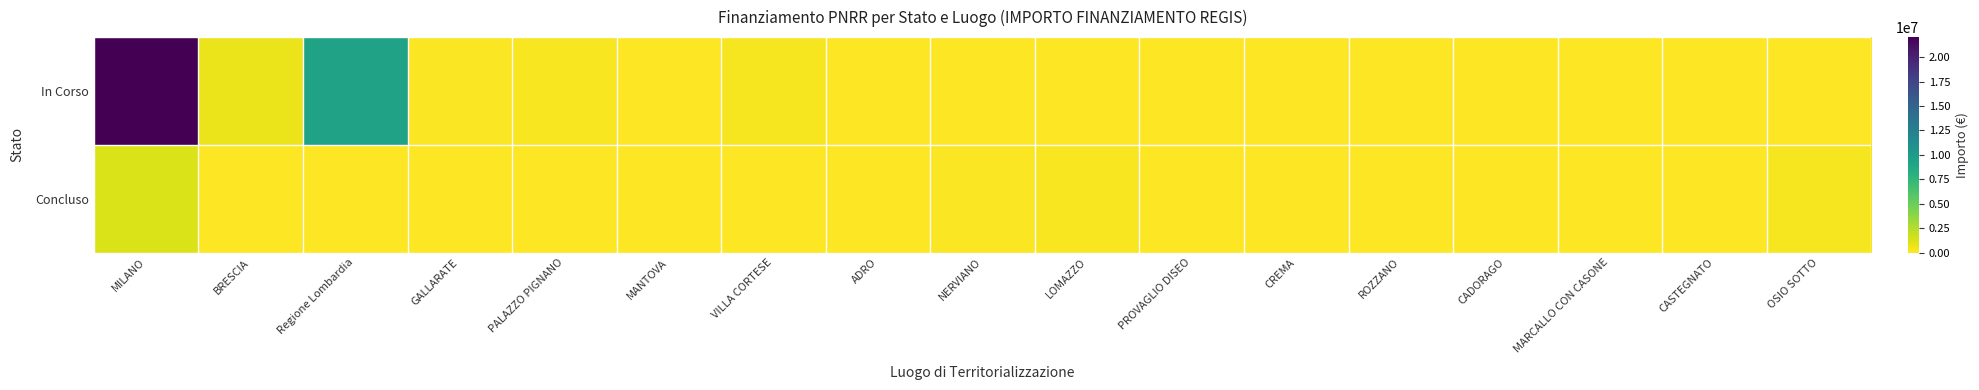

Reading right to left, what are all the values shown in this chart?

In Corso: OSIO SOTTO=0.0	CASTEGNATO=0.0	MARCALLO CON CASONE=0.0	CADORAGO=0.0	ROZZANO=0.0	CREMA=0.0	PROVAGLIO DISEO=0.0	LOMAZZO=0.0	NERVIANO=0.0	ADRO=58450.0	VILLA CORTESE=336205.7	MANTOVA=57500.0	PALAZZO PIGNANO=194200.0	GALLARATE=105085.0	Regione Lombardia=9360236.0	BRESCIA=606038.0	MILANO=22063140.8
Concluso: OSIO SOTTO=286770.0	CASTEGNATO=37900.0	MARCALLO CON CASONE=38520.0	CADORAGO=38500.0	ROZZANO=45928.5	CREMA=39998.0	PROVAGLIO DISEO=48500.0	LOMAZZO=240264.2	NERVIANO=126396.2	ADRO=0.0	VILLA CORTESE=0.0	MANTOVA=0.0	PALAZZO PIGNANO=0.0	GALLARATE=0.0	Regione Lombardia=0.0	BRESCIA=0.0	MILANO=1269340.6